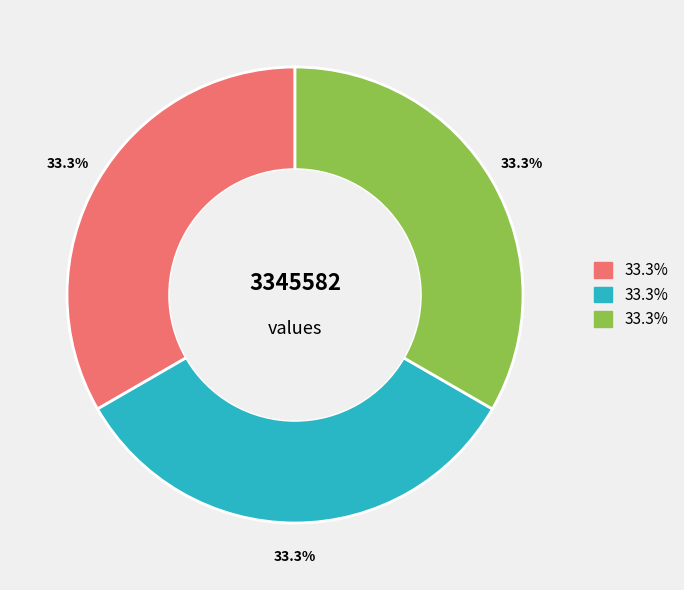

Is there any slice that represents more than half of the pie?

No